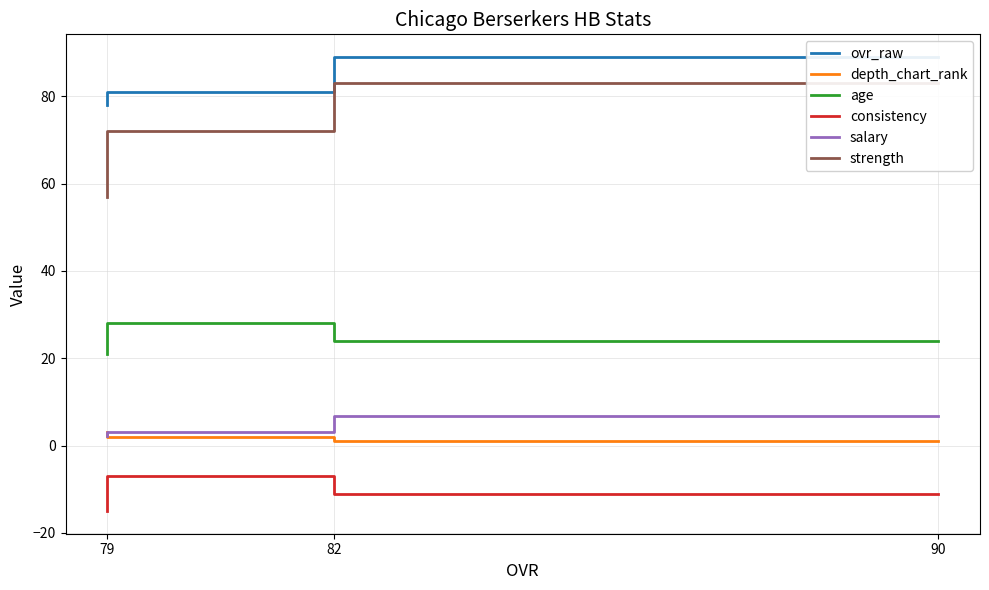

Which series has the largest total across all categories?

ovr_raw